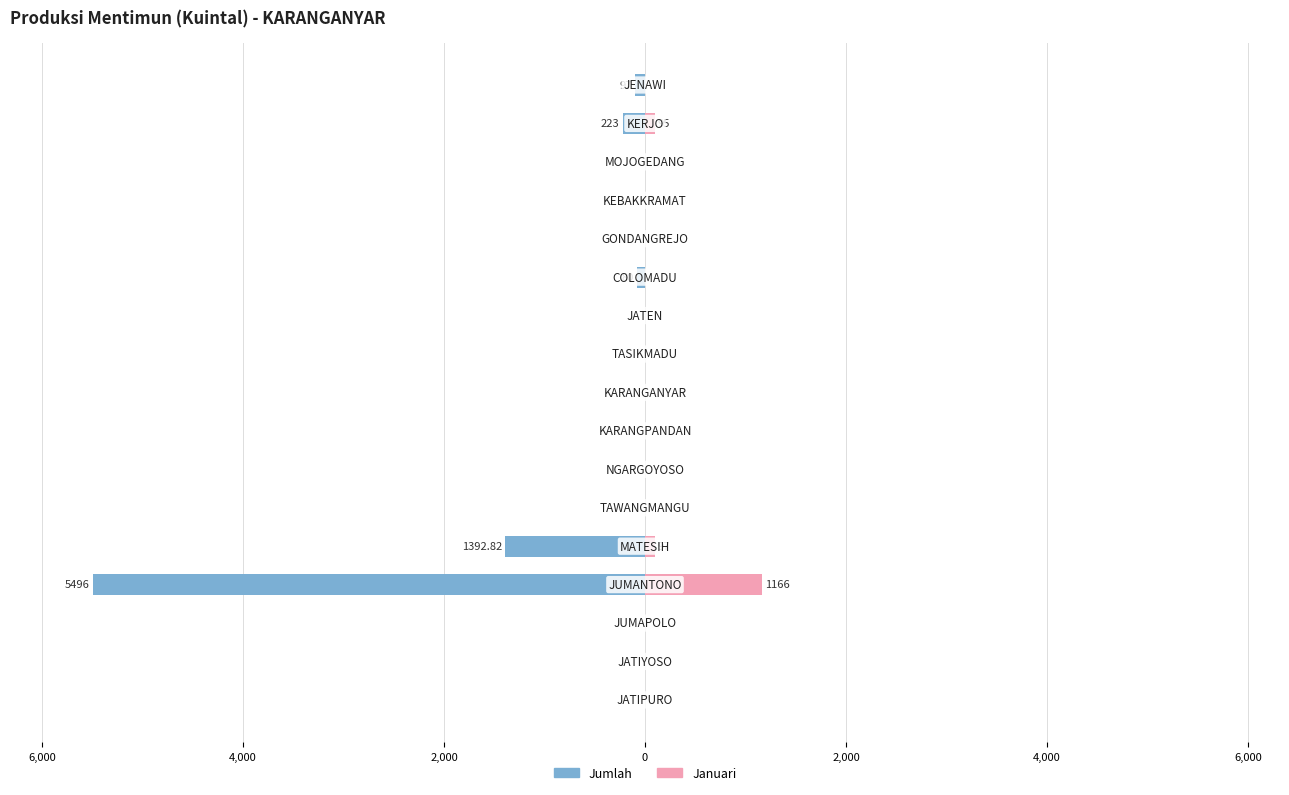

What is the difference between the maximum and minimum values in the Januari series?

1166.0